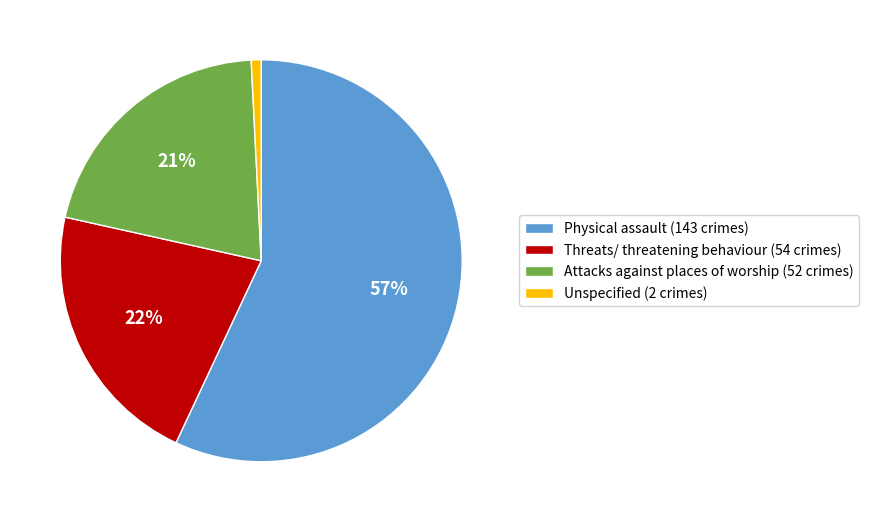

To the nearest percent, what is the difference between the Physical assault and Threats/ threatening behaviour slice percentages?

35%